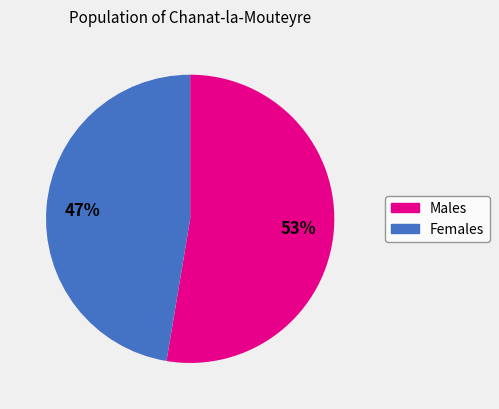

Does any single category account for the majority?

Yes